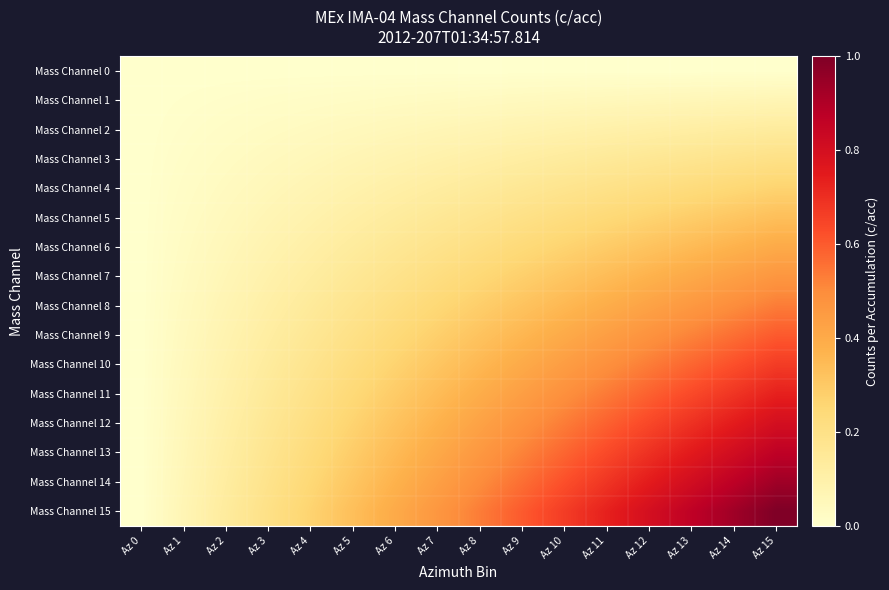

At which category is the sum across all series the highest?

Az 15